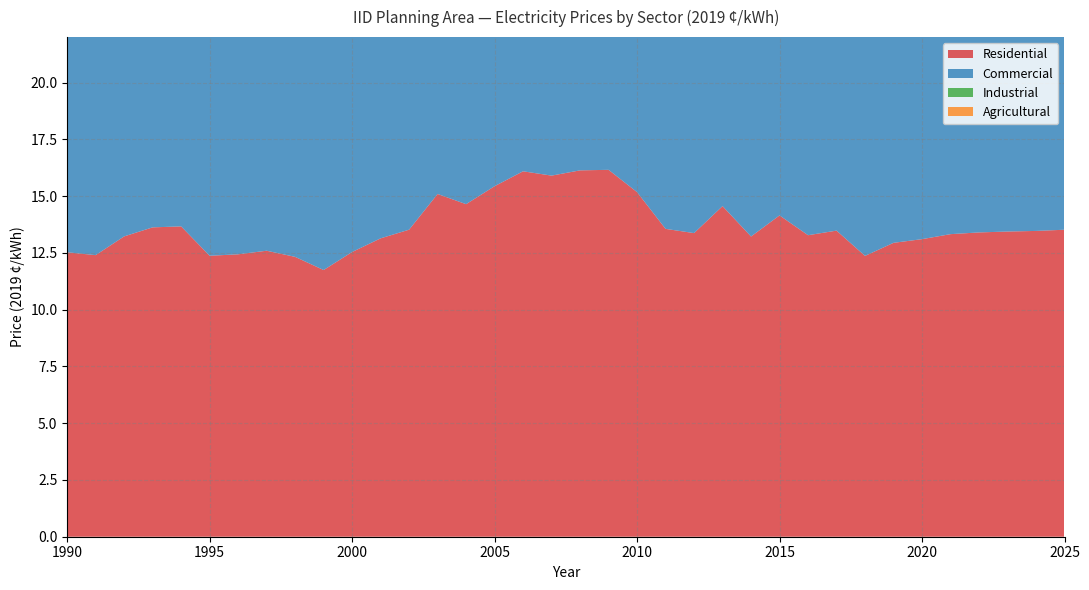

Reading left to right, what are all the values shown in this chart?

Residential: 12.5	12.4	13.2	13.6	13.7	12.4	12.4	12.6	12.3	11.7	12.5	13.1	13.5	15.1	14.6	15.4	16.1	15.9	16.1	16.2	15.2	13.6	13.4	14.6	13.2	14.1	13.3	13.5	12.4	12.9	13.1	13.3	13.4	13.4	13.5	13.5
Commercial: 12.1	11.8	12.6	13.0	13.2	11.9	12.0	12.1	12.2	12.0	12.5	12.0	12.3	13.8	13.6	14.3	15.0	14.3	15.4	15.3	14.9	12.8	12.6	14.0	12.9	13.6	12.7	12.8	12.2	12.4	12.5	12.6	12.6	12.5	12.4	12.4
Industrial: 14.5	14.2	15.1	15.5	15.8	14.3	14.4	14.5	14.7	14.4	15.0	14.4	14.8	16.5	16.3	17.1	18.0	17.2	18.4	18.3	17.9	15.4	16.5	16.1	15.3	16.2	15.3	15.4	14.7	15.1	15.1	15.3	15.2	15.2	15.1	15.0
Agricultural: 17.1	17.3	17.5	18.0	17.6	18.2	16.5	15.3	15.5	14.1	12.0	12.5	12.9	14.4	13.9	14.9	15.3	15.4	15.5	15.3	15.1	14.3	12.5	12.3	12.9	13.9	13.5	13.3	12.6	12.9	13.0	13.1	13.1	13.1	13.0	12.9